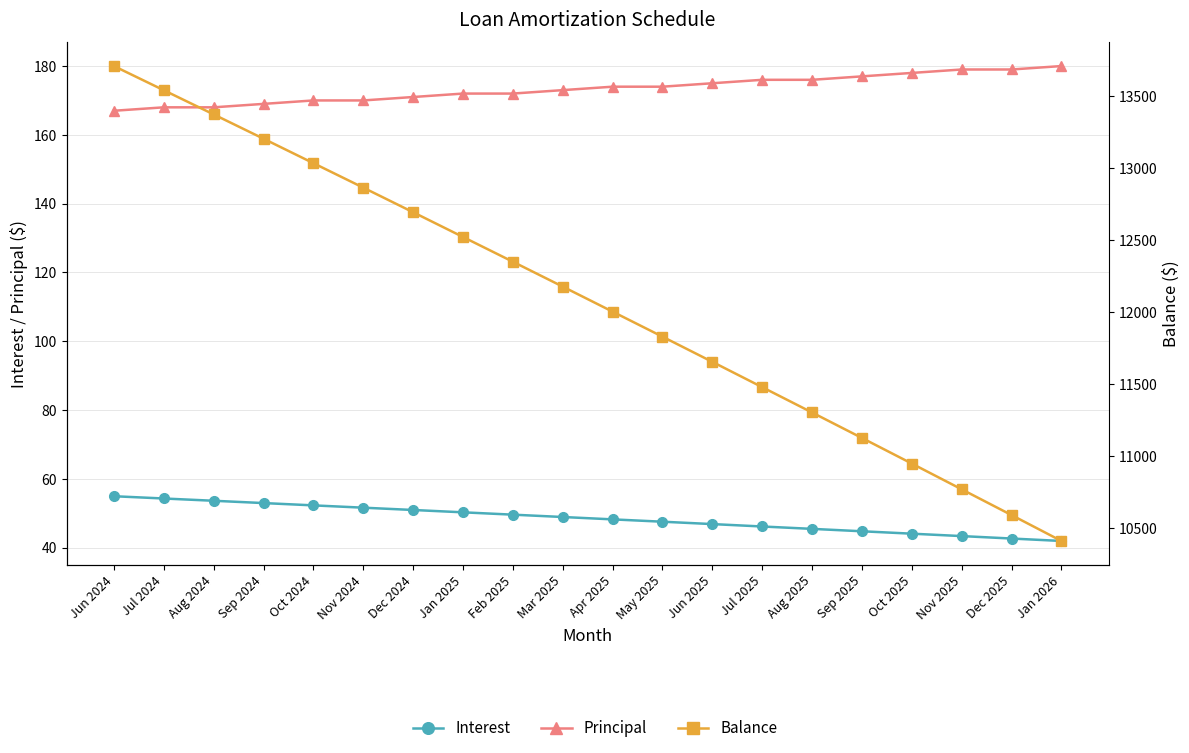

What is the label of the 1st point from the left?

Jun 2024